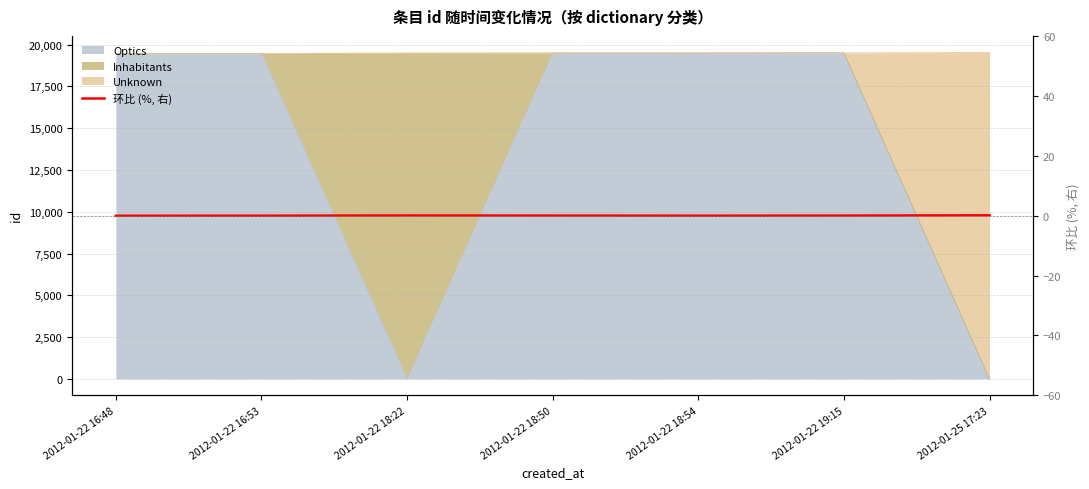

What is the difference between the maximum and minimum values?

0.1